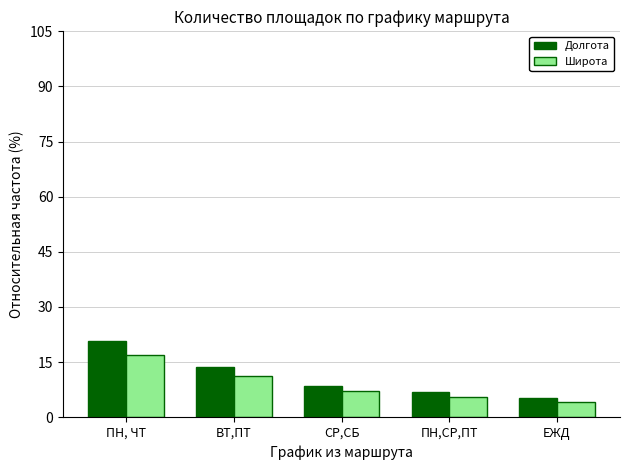

What is the total value across all series at ПН, ЧТ?

37.5